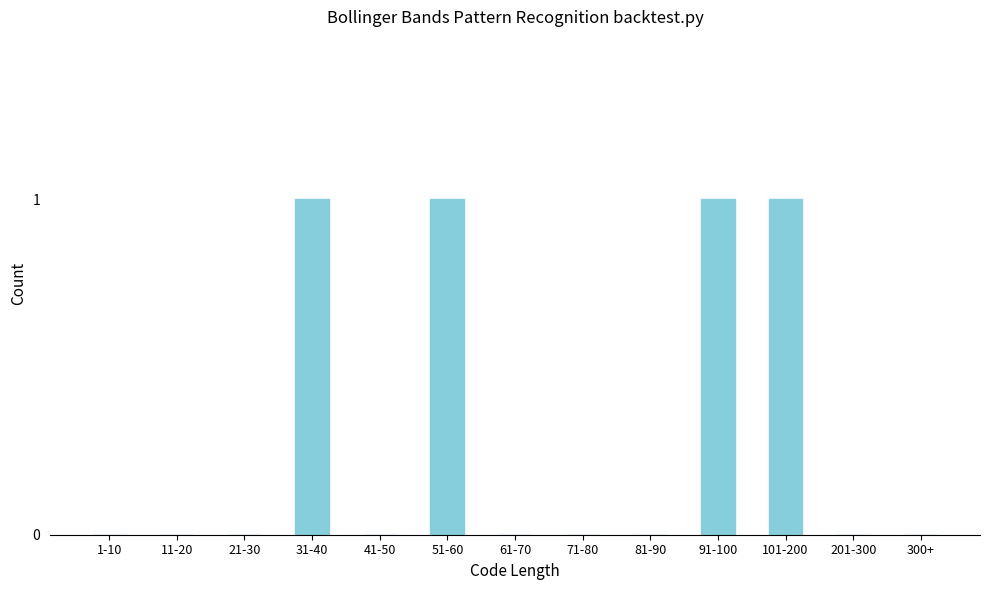

Reading right to left, extract all data points from this chart.

300+=0	201-300=0	101-200=1	91-100=1	81-90=0	71-80=0	61-70=0	51-60=1	41-50=0	31-40=1	21-30=0	11-20=0	1-10=0